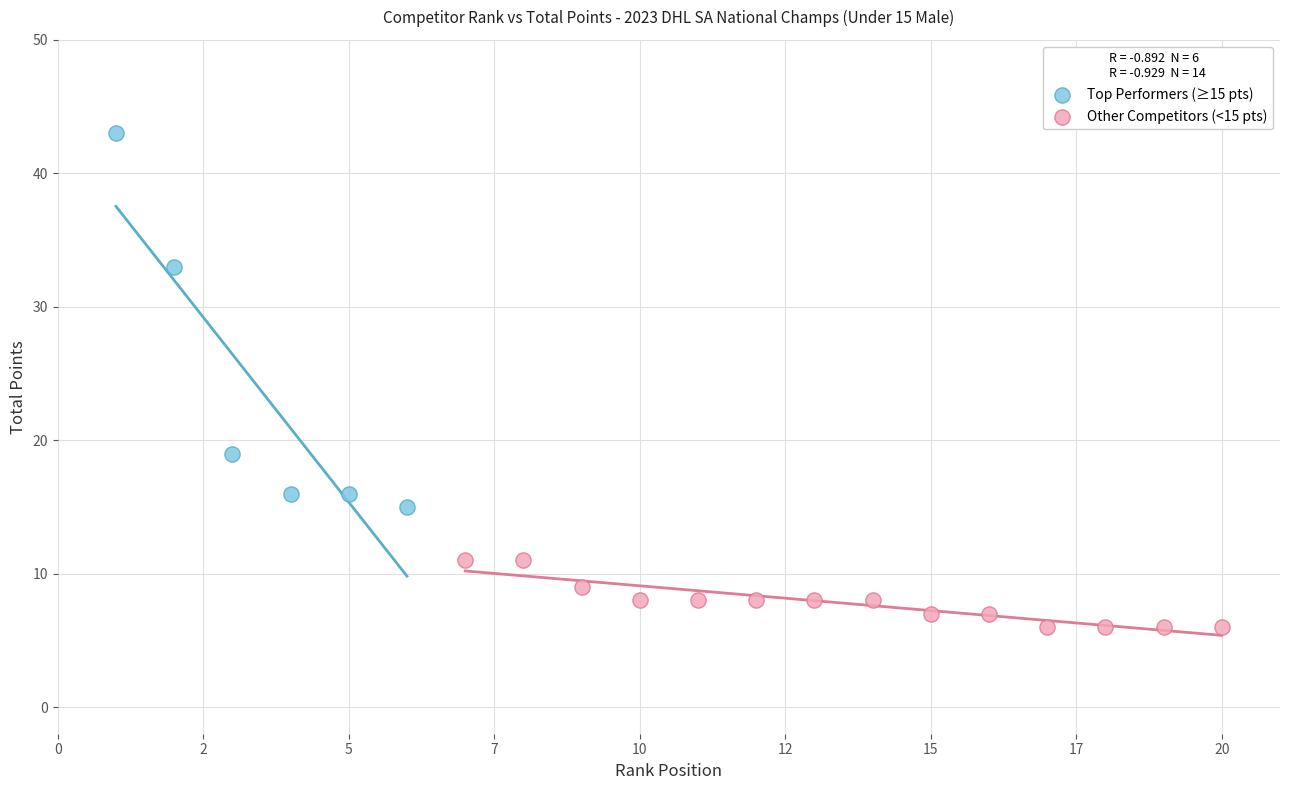

Which series contains the highest Y value?

Top Performers (≥15 pts)